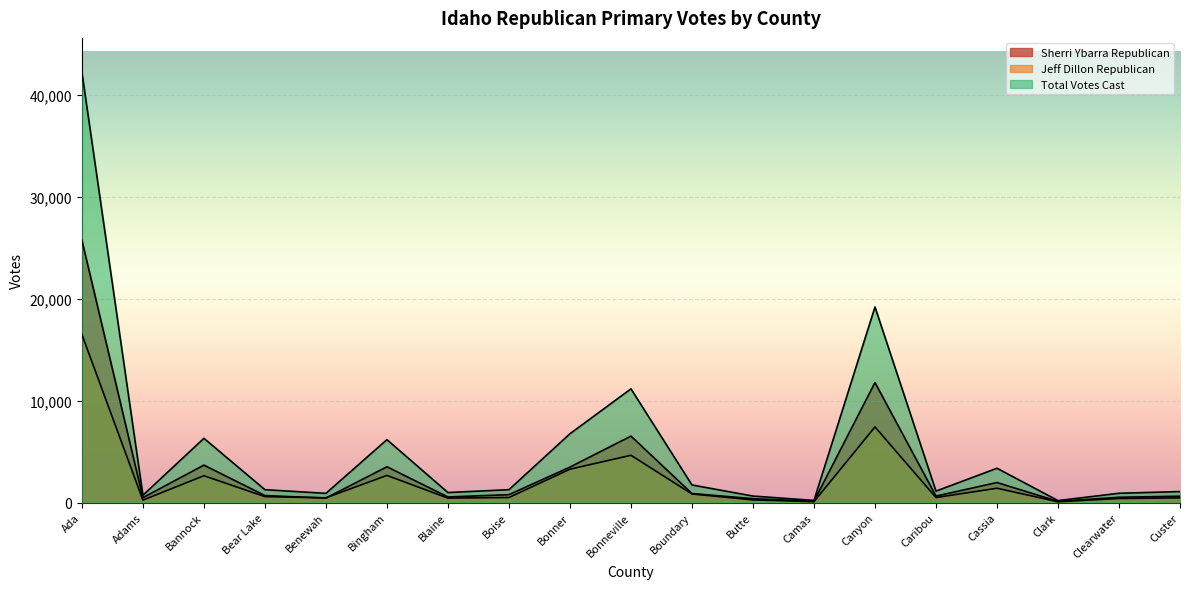

Reading left to right, what are all the values shown in this chart?

Sherri Ybarra Republican: 25708	475	3668	682	435	3505	544	771	3473	6513	883	377	121	11764	631	1959	111	515	620
Jeff Dillon Republican: 16474	236	2627	577	463	2658	434	489	3268	4632	838	256	83	7410	488	1401	77	393	454
Total Votes Cast: 42182	711	6295	1259	898	6163	978	1260	6741	11145	1721	633	204	19174	1119	3360	188	908	1074